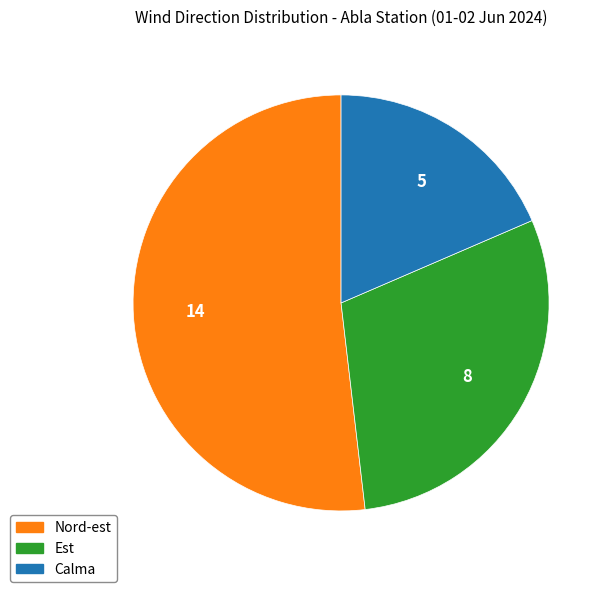

Is the sum of Calma and Est greater than half?

No